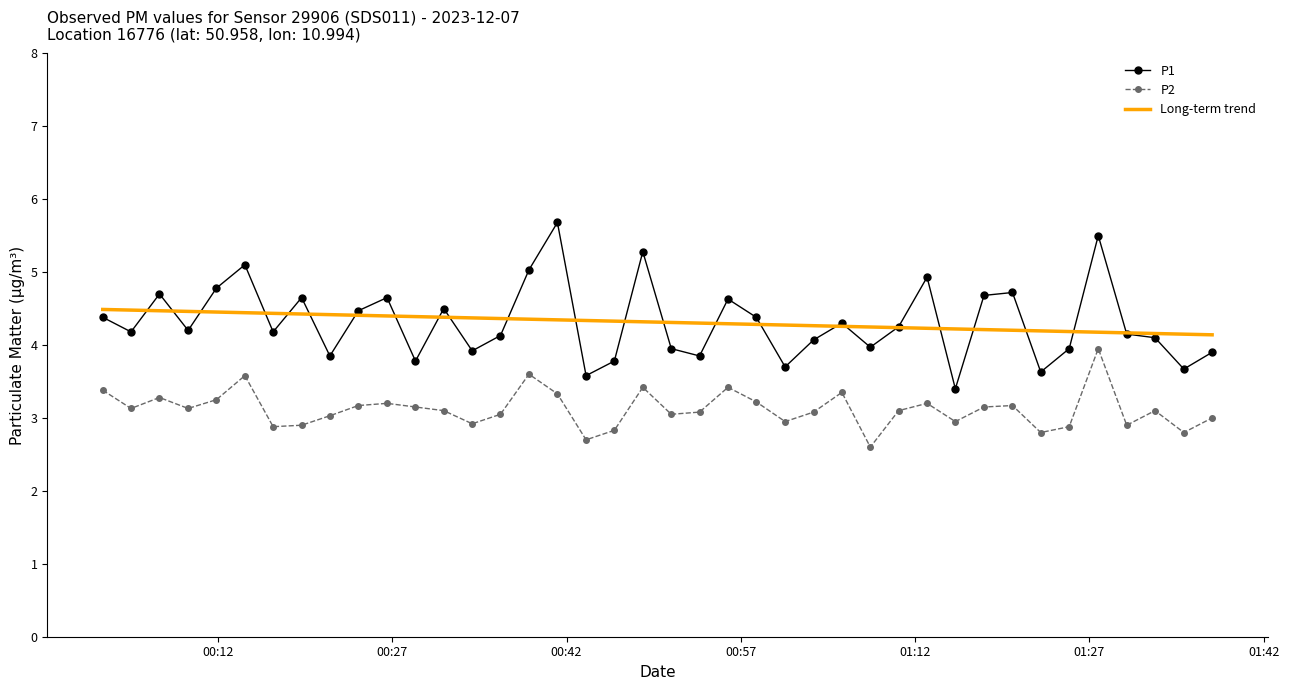

True or false: Long-term trend and P2 cross at least once.

False